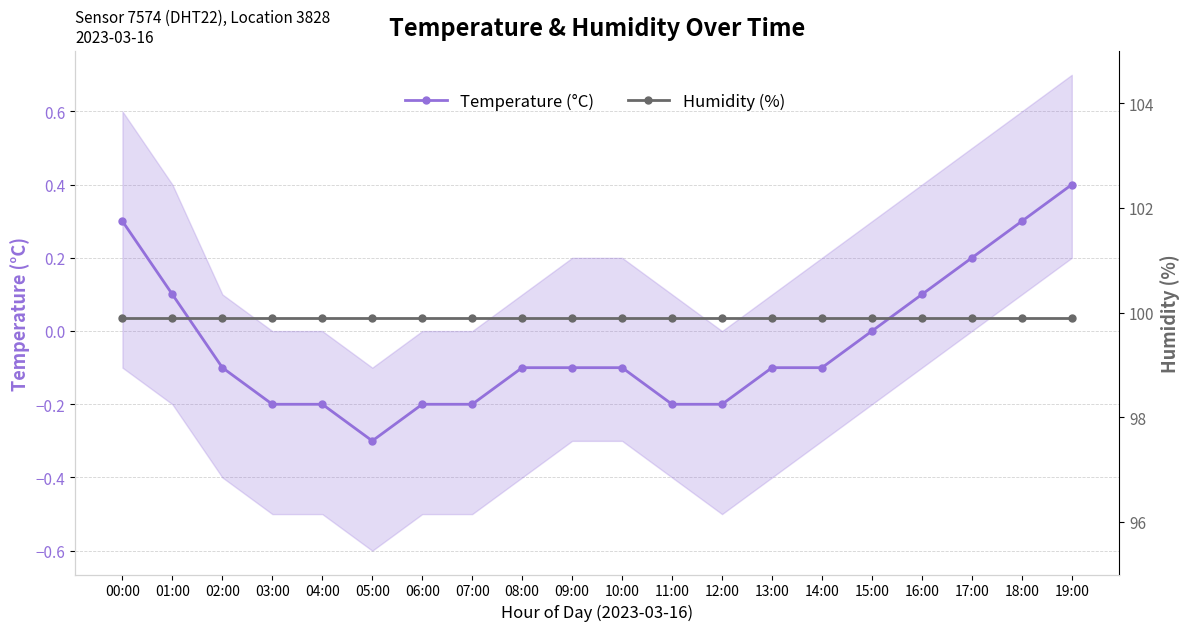

What is the total value across all series at 17:00?

100.1